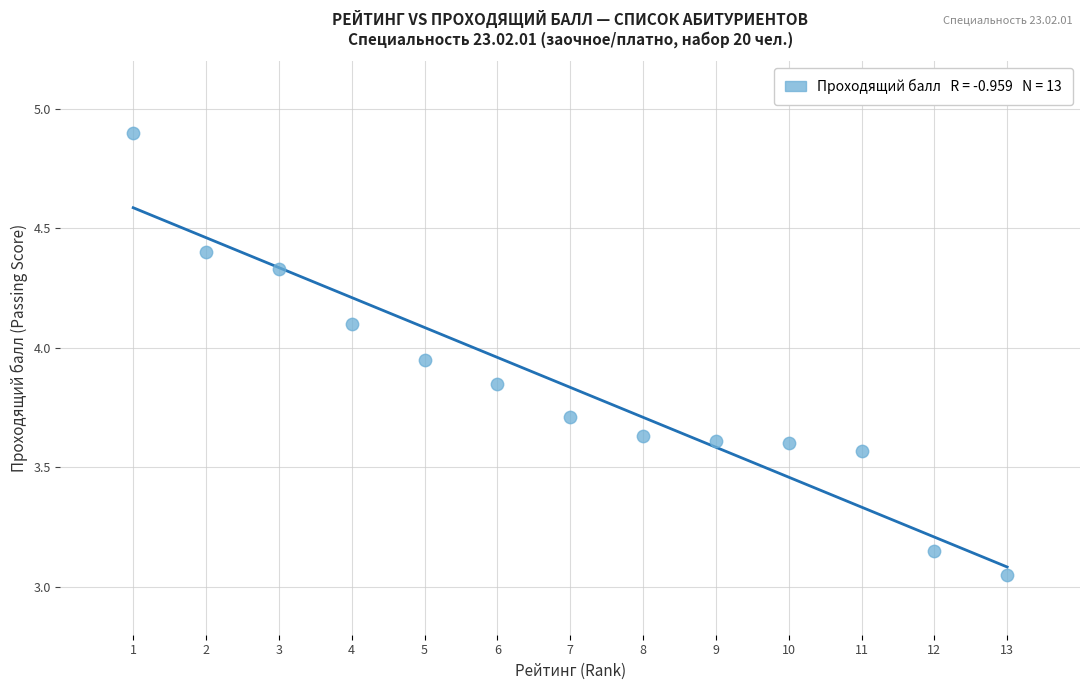

What is the range of X values (max minus min)?

12.0